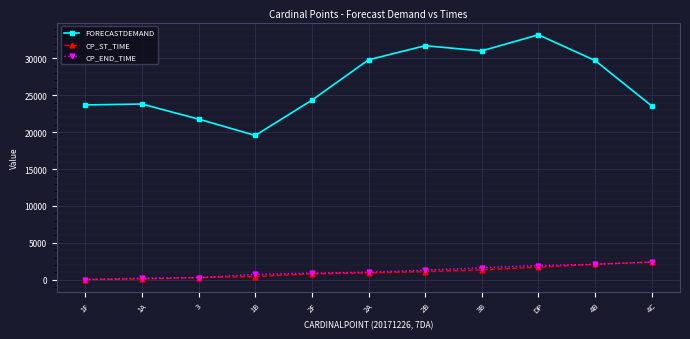

True or false: FORECASTDEMAND and CP_END_TIME intersect in this chart.

False